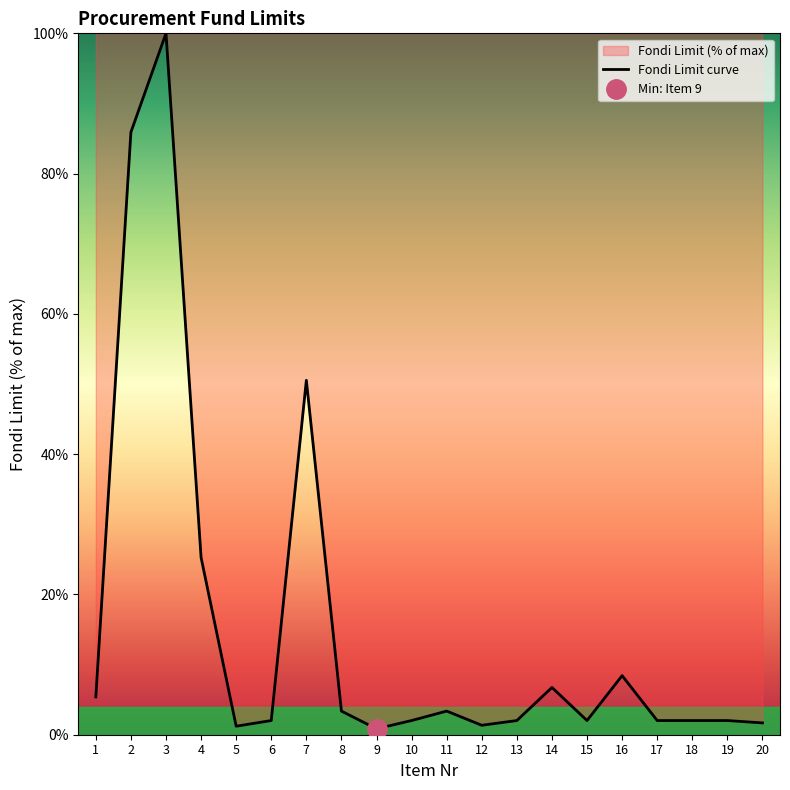

True or false: there are more than 1 points higher than both neighbors.

True